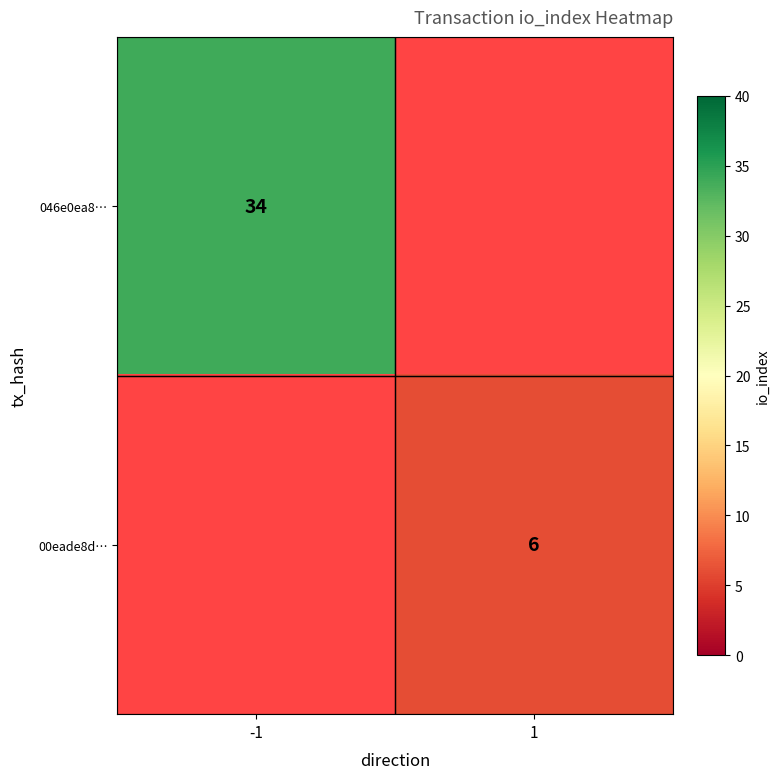

True or false: 046e0ea8… has a value of 34 at -1.

True